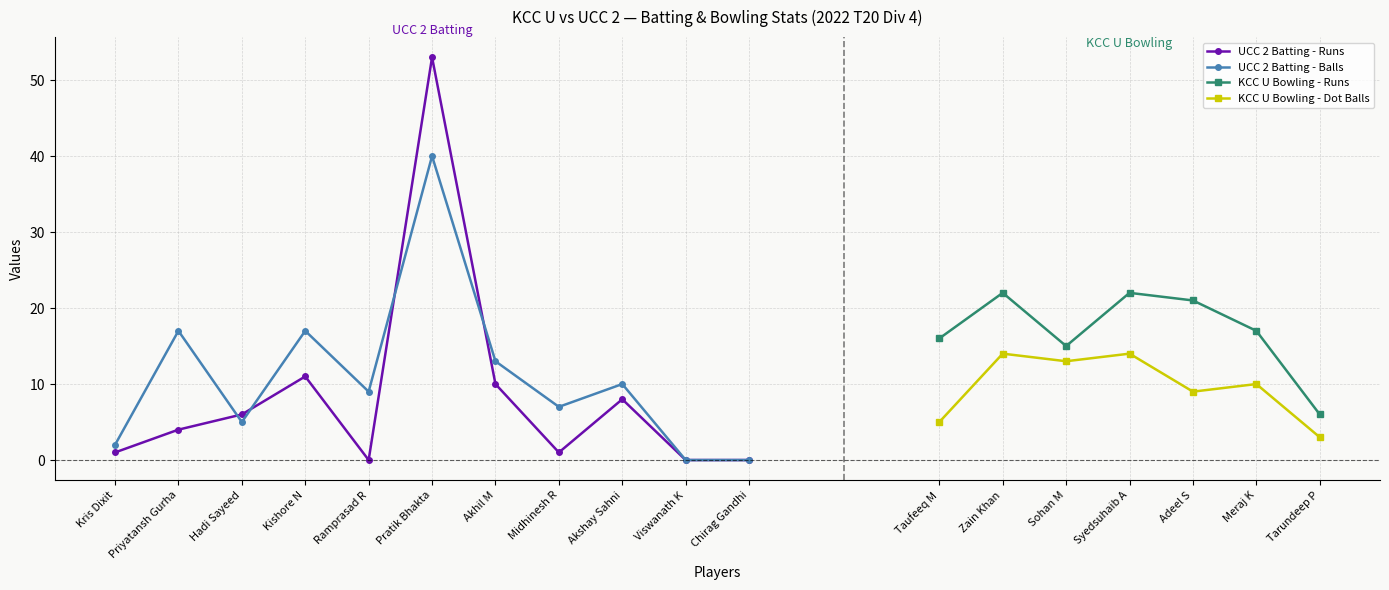

How many values in UCC 2 Batting - Balls are above zero?

9